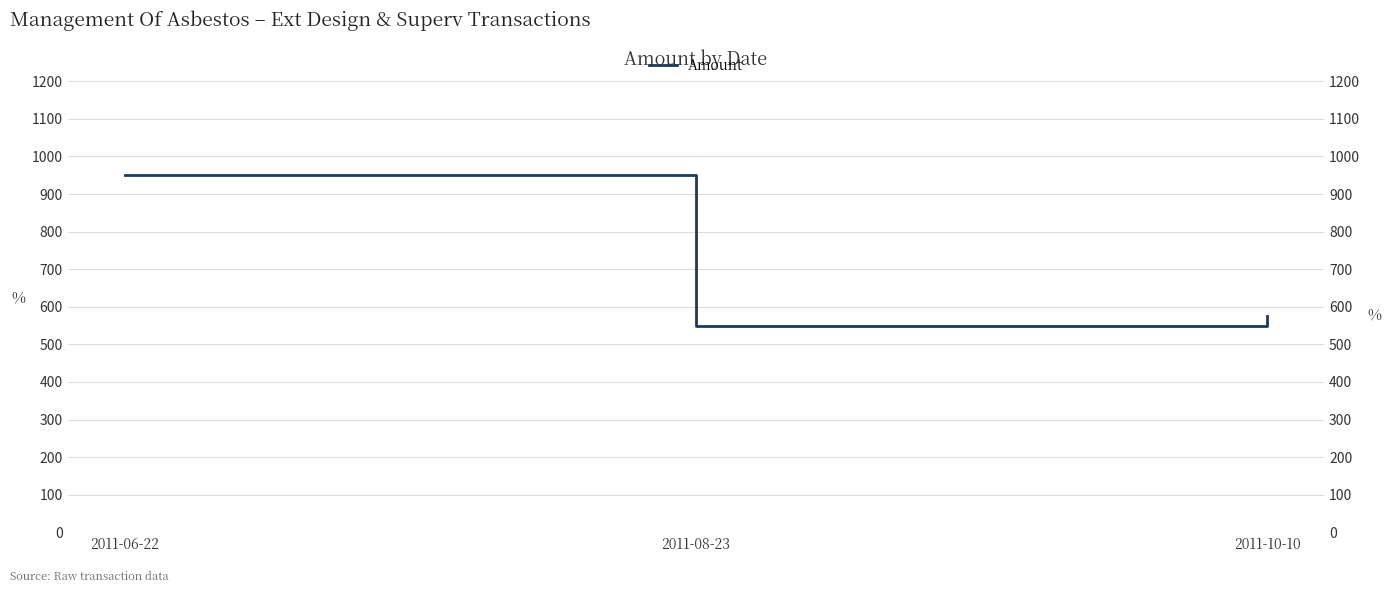

Is it true that the value at 2011-08-23 is 880?

False